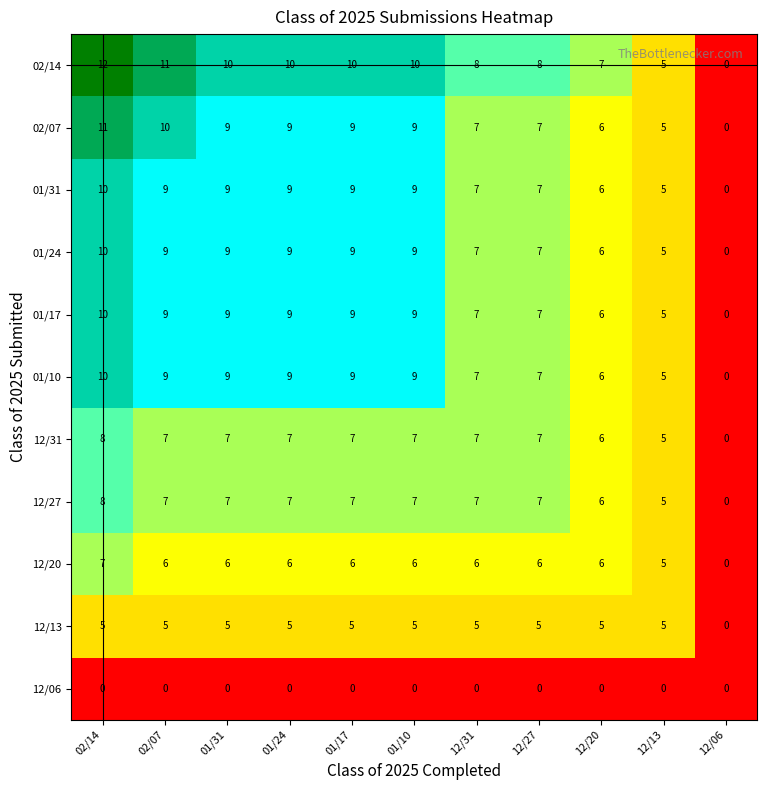

Which series has the largest range (max minus min)?

02/14